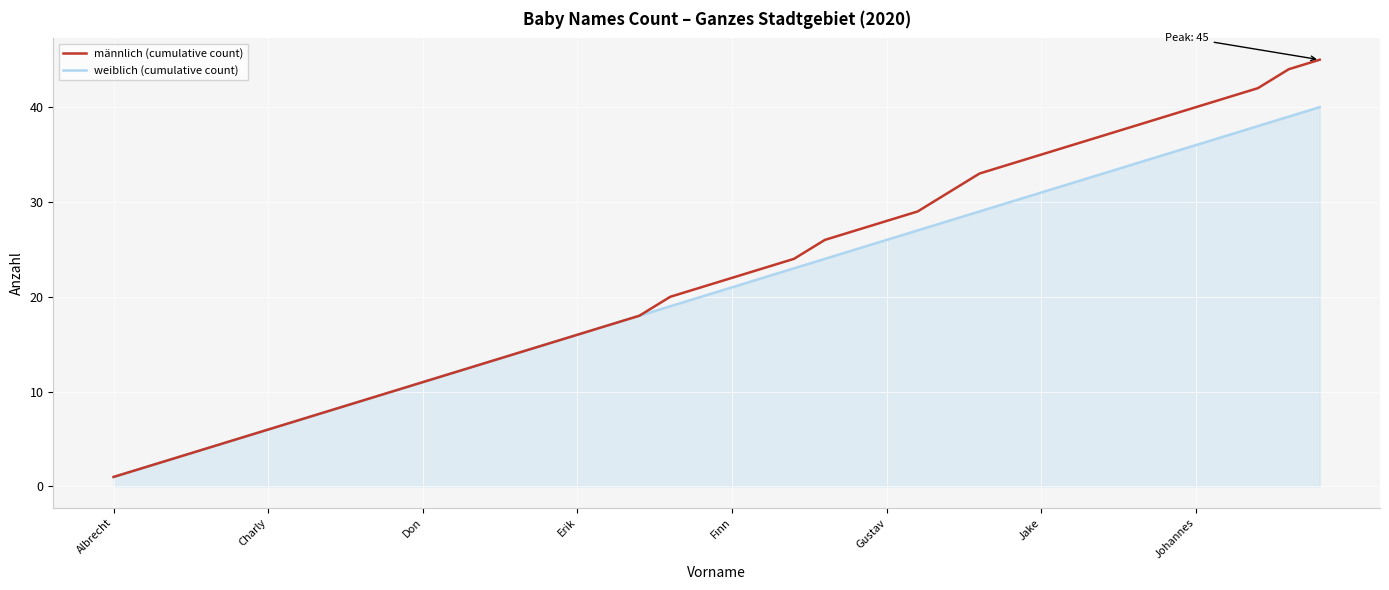

What is the maximum value for männlich (cumulative count)?

45